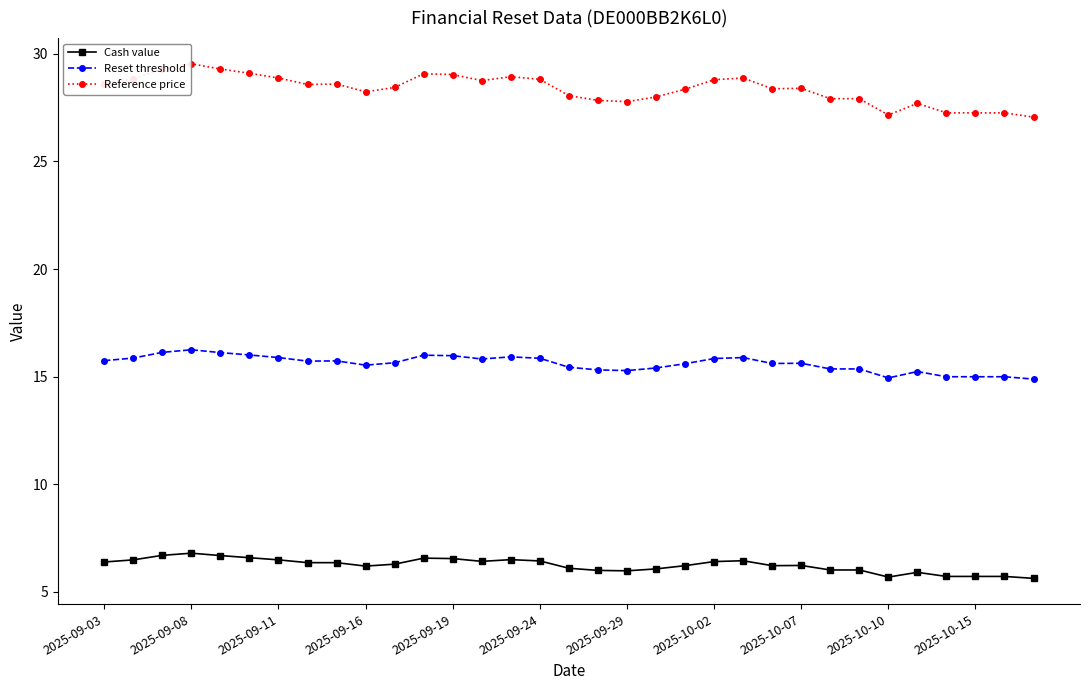

True or false: Reference price and Reset threshold cross at least once.

False